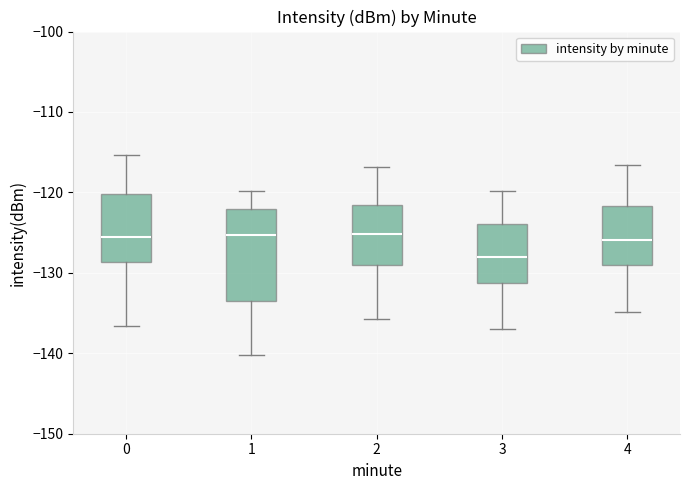

Reading left to right, transcribe this box plot: for each box, give where its median line is, the range the box spans, and where its two whiskers end, as read against the y-axis. The values are not printed on the chart, so give them approximately, as read against the axis.

0: median -126, box -129 to -120, whiskers -137 to -115
1: median -125, box -134 to -122, whiskers -140 to -120
2: median -125, box -129 to -122, whiskers -136 to -117
3: median -128, box -131 to -124, whiskers -137 to -120
4: median -126, box -129 to -122, whiskers -135 to -117